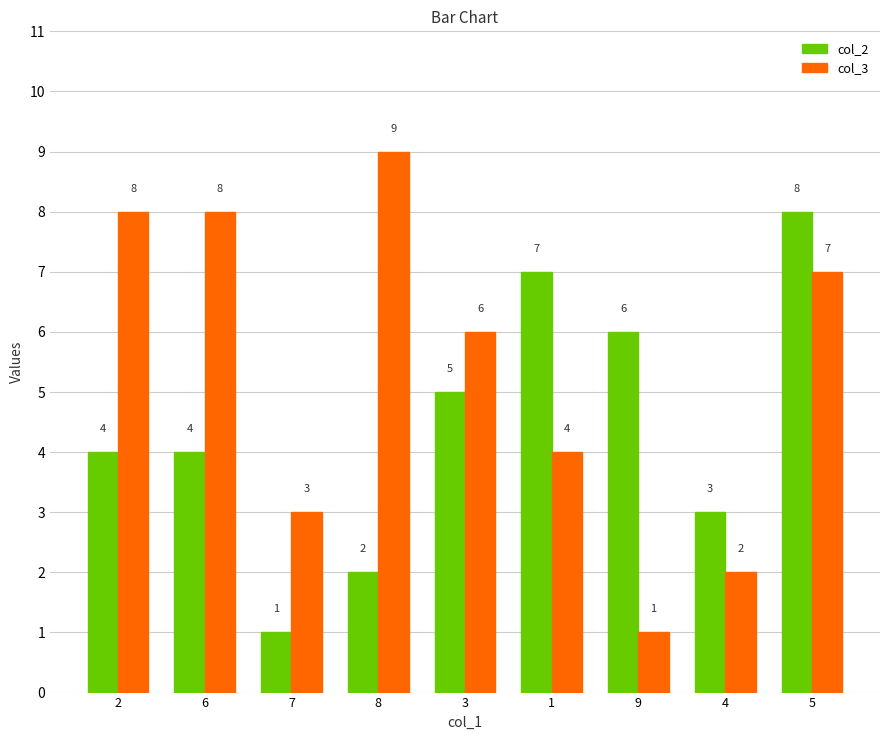

Which series has the widest spread of values?

col_3